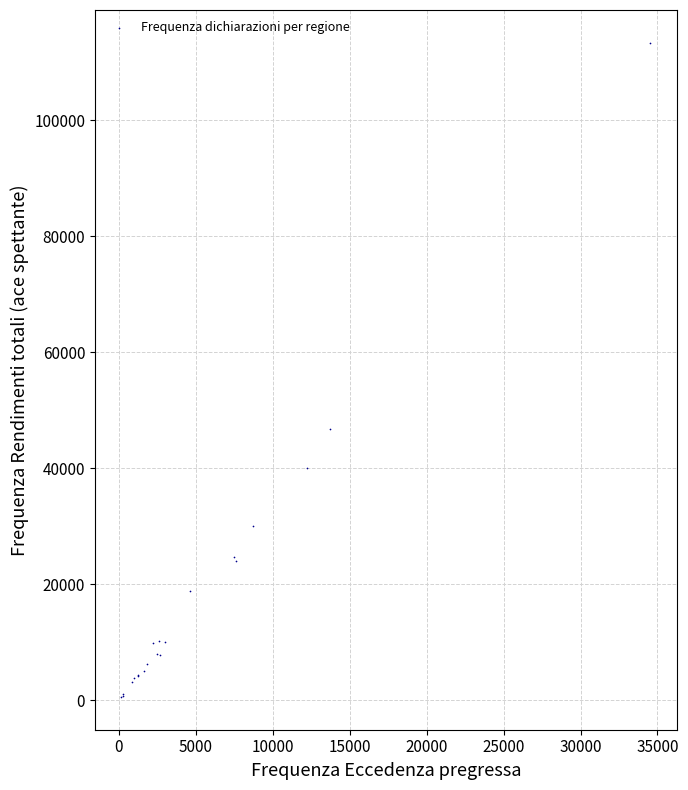

What Y value in the scatter plot is closest to 56962?

46741